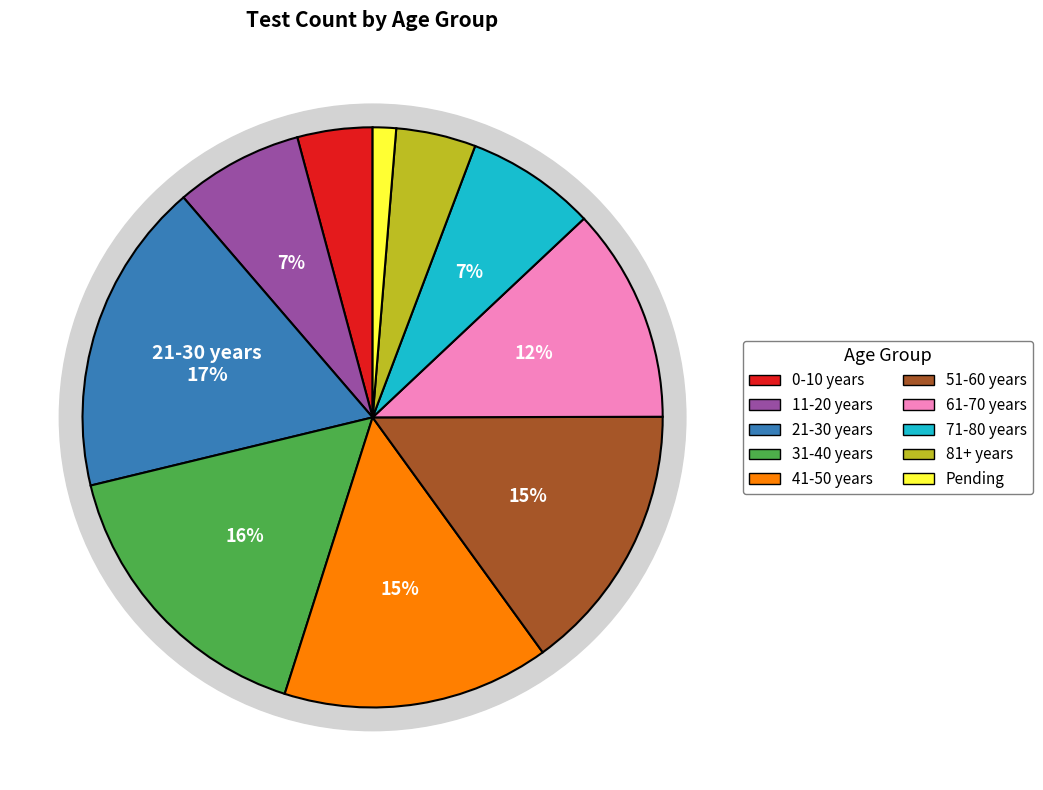

What is the ratio of the value at 61-70 years to the value at 81+ years?

2.7